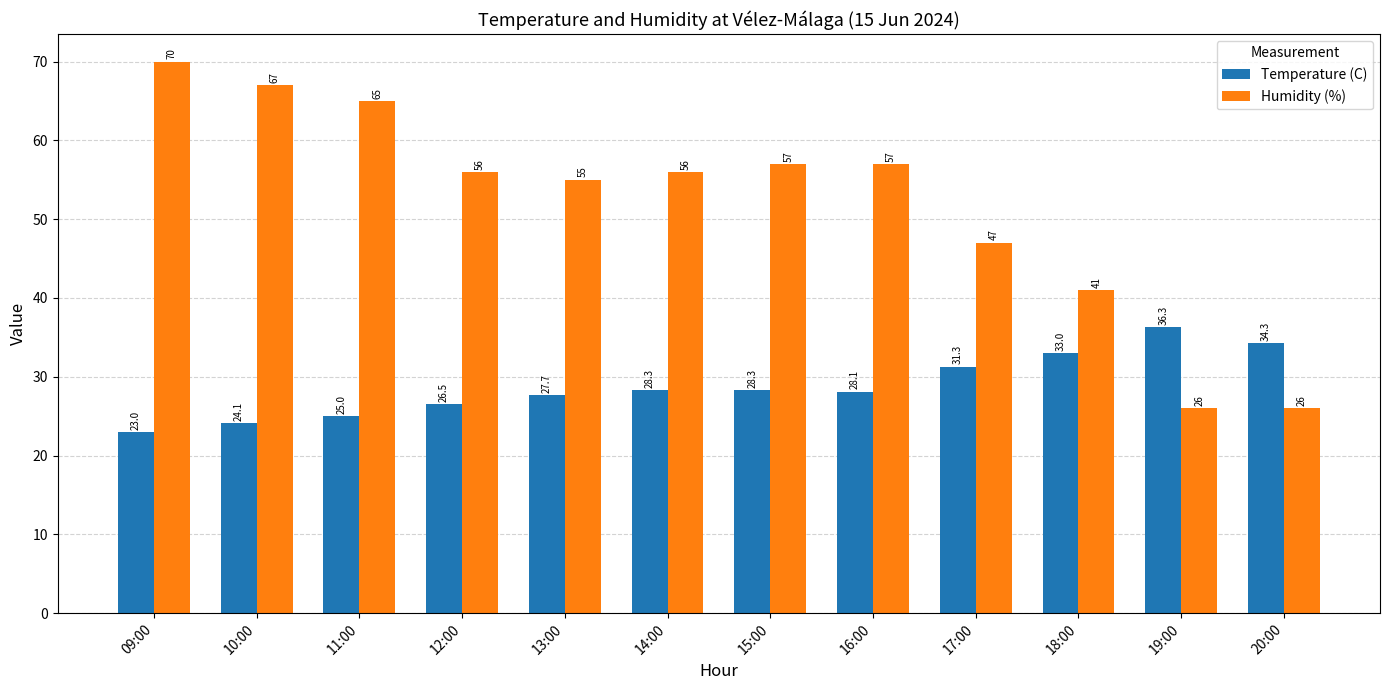

What value does the Humidity (%) series have at 18:00?

41.0